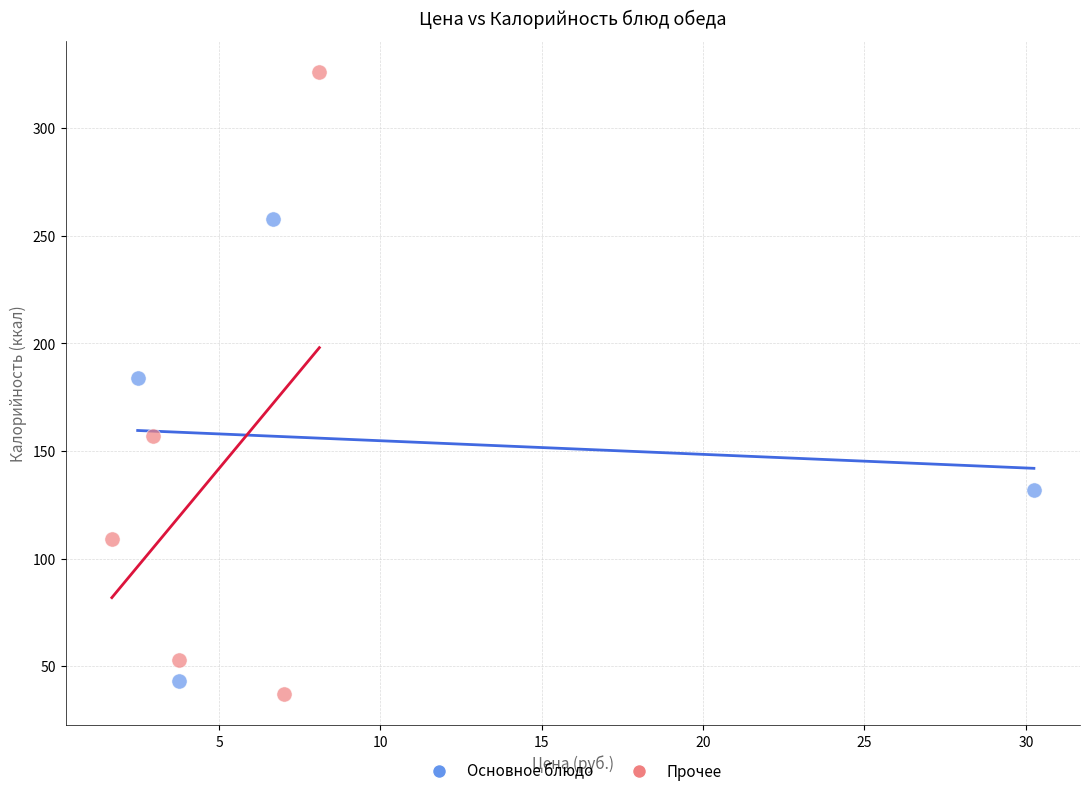

Which series has the largest Y range (max minus min)?

Прочее